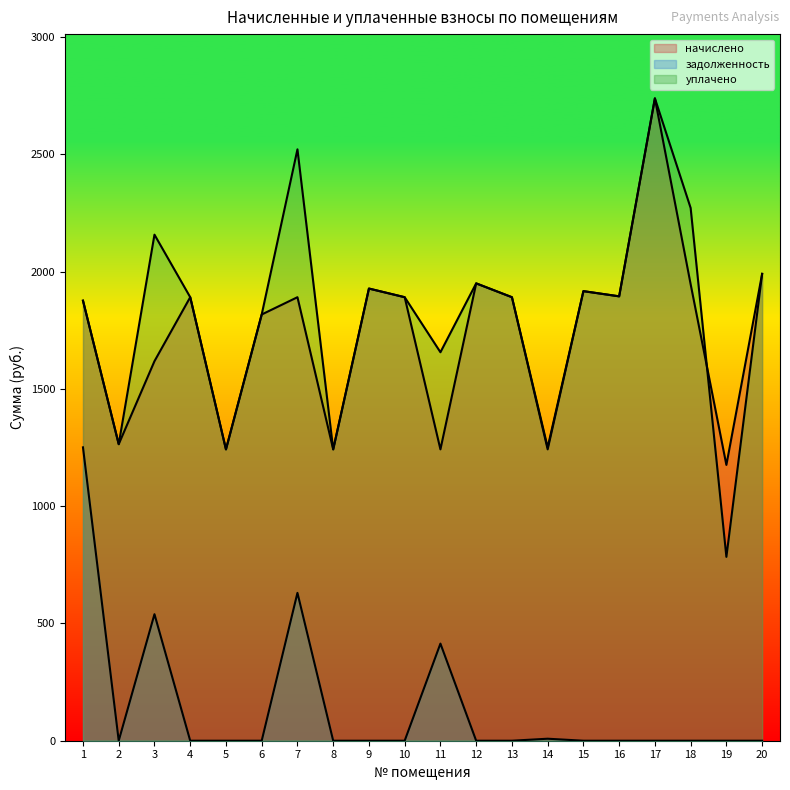

Which series has the largest total across all categories?

уплачено